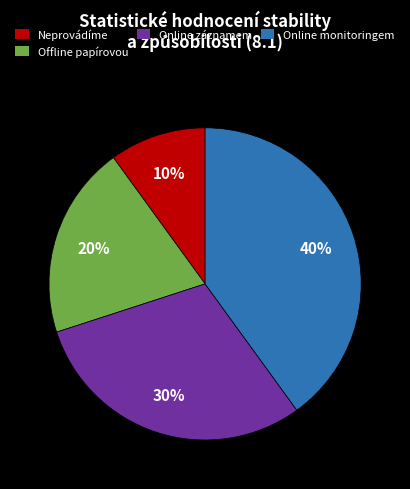

Does any single category account for the majority?

No